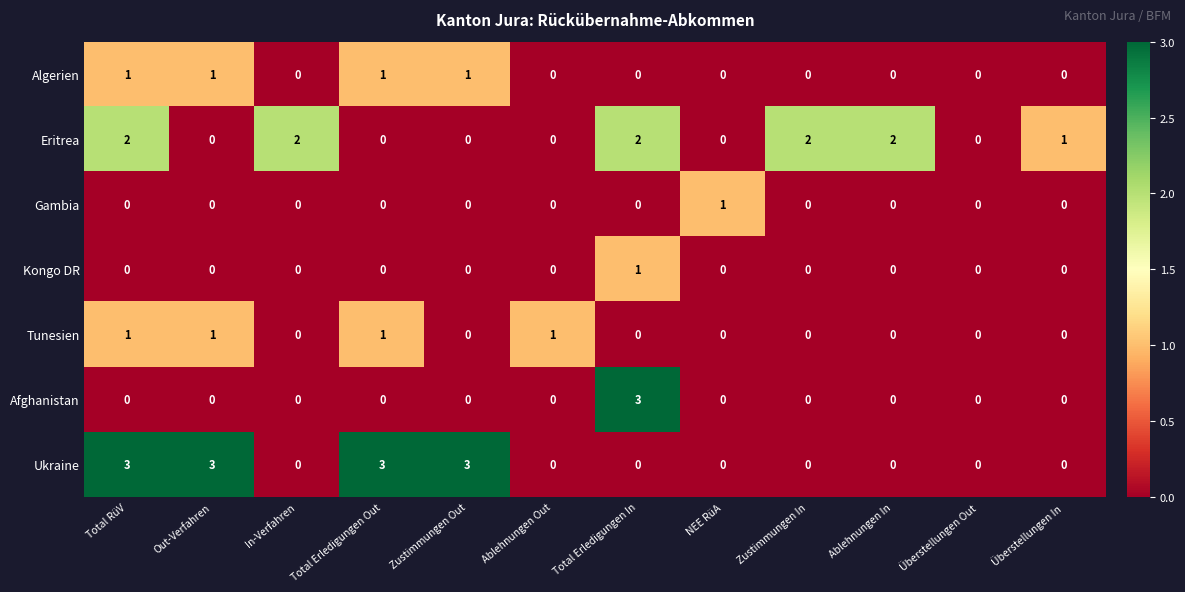

Between Zustimmungen Out and Überstellungen Out, which series saw the biggest shift?

Ukraine